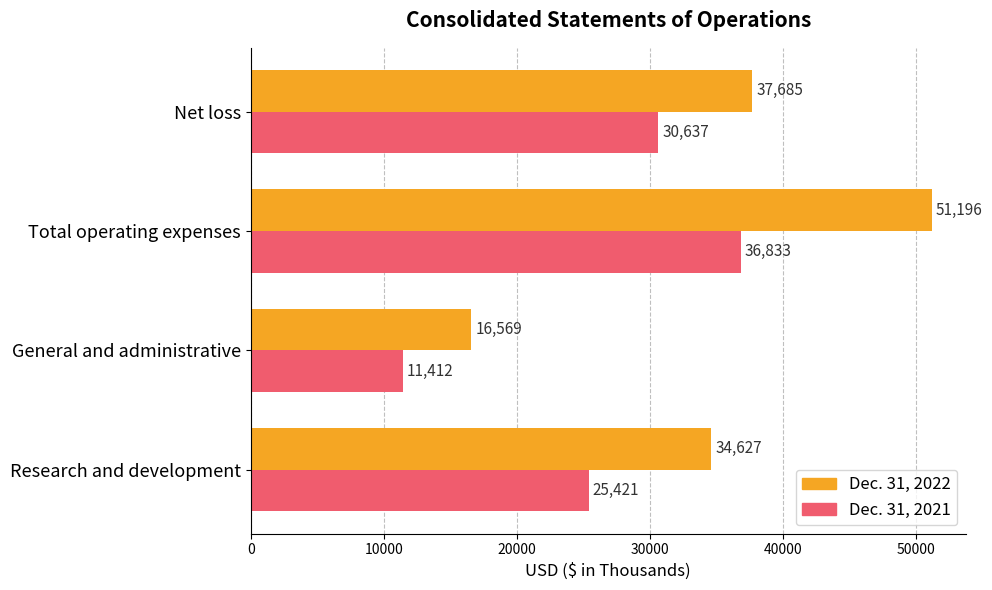

Which series has the largest range (max minus min)?

Dec. 31, 2022